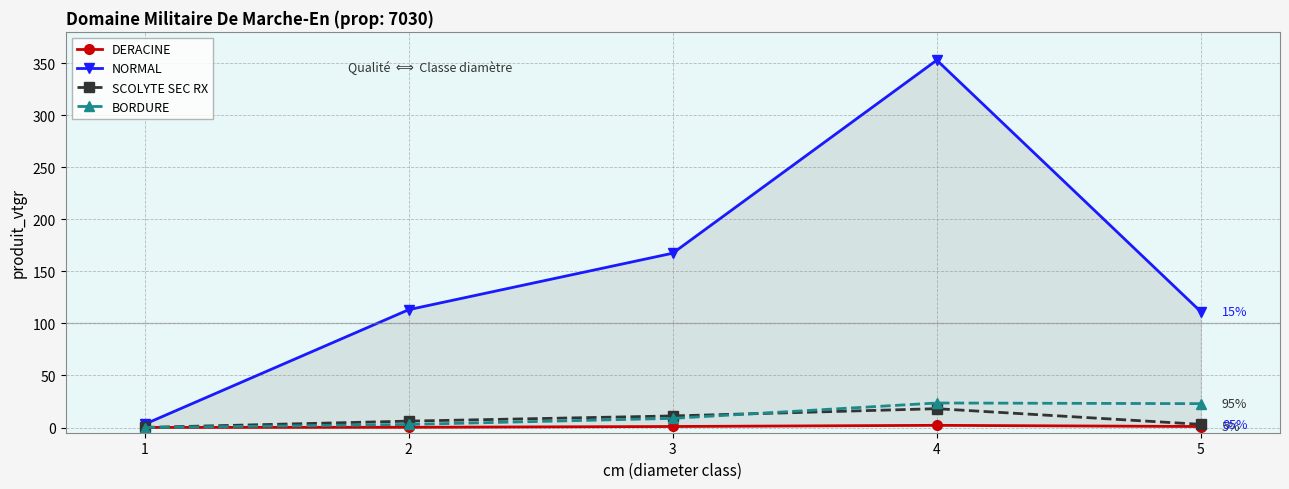

What are all the series names shown in the legend?

DERACINE, NORMAL, SCOLYTE SEC RX, BORDURE